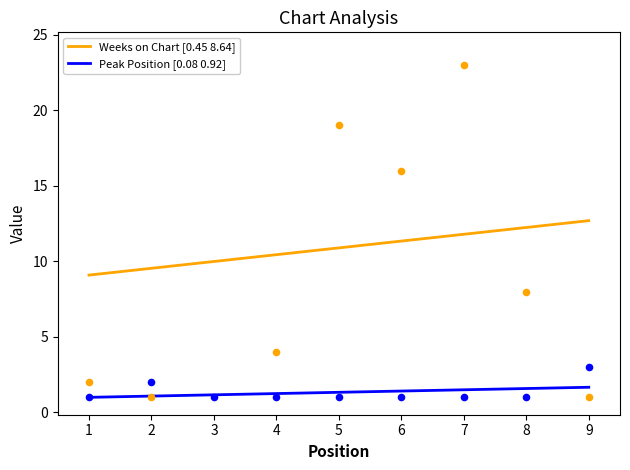

What are all the series names shown in the legend?

Weeks on Chart, Peak Position